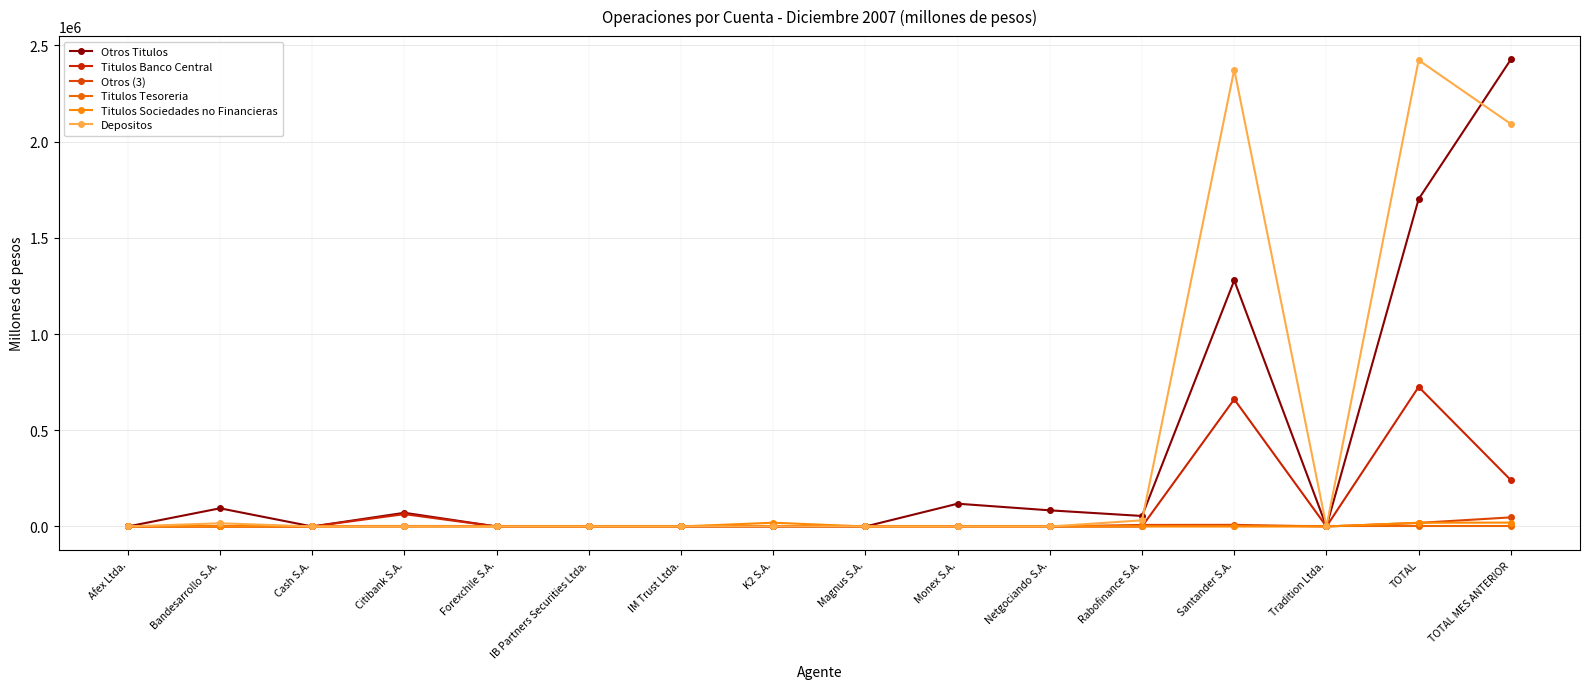

How many values in the Otros (3) series exceed 0?

5